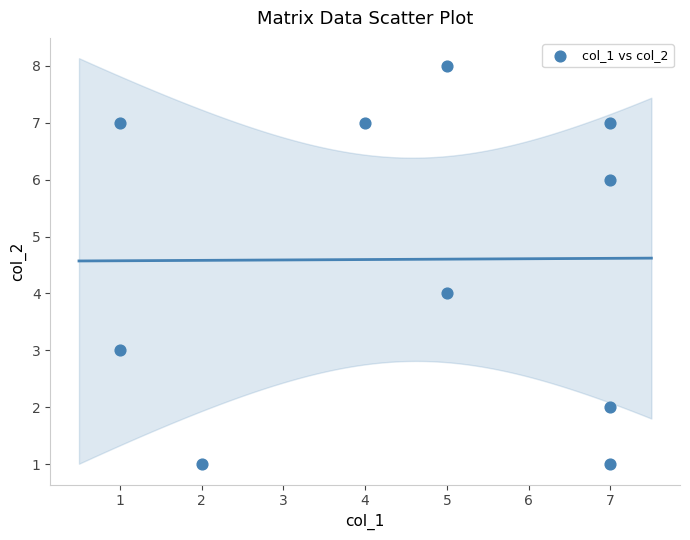

What is the range of Y values (max minus min)?

7